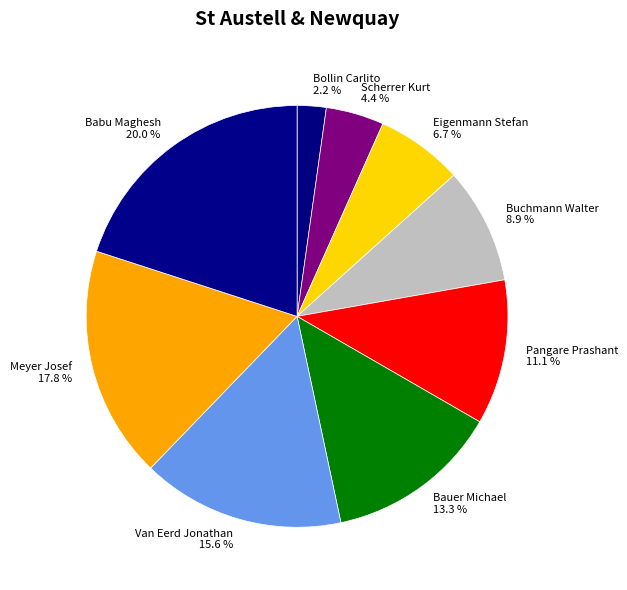

To the nearest percent, what is the average slice percentage?

11%